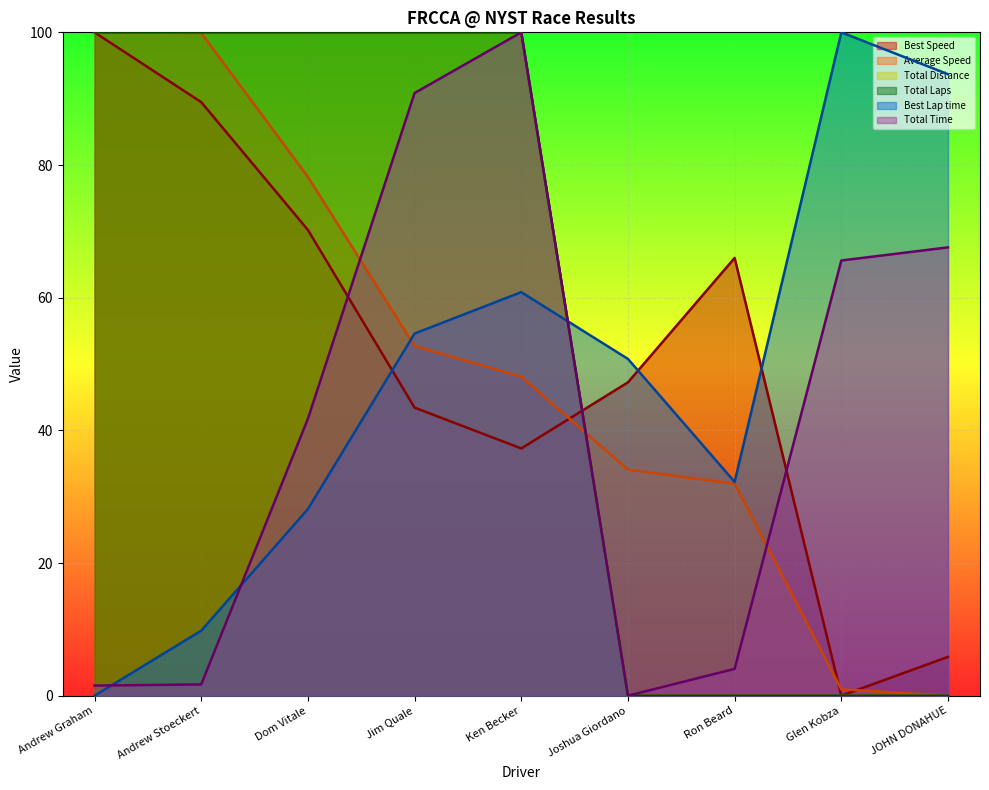

Which series has the largest total across all categories?

Total Laps